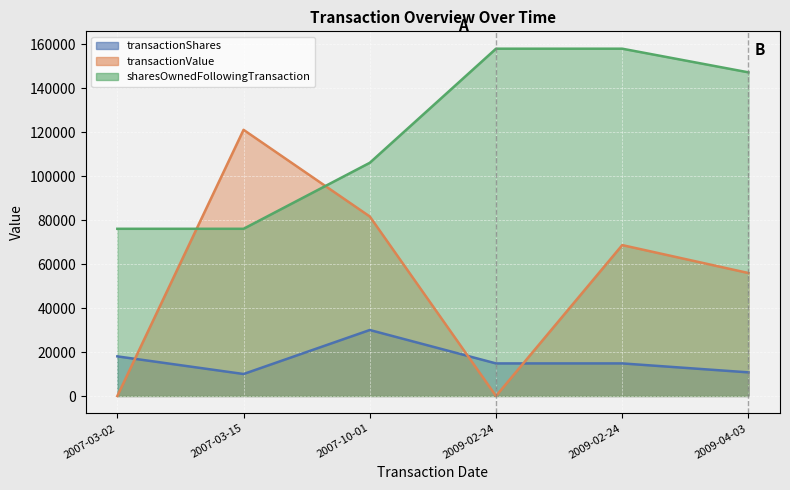

Where does the transactionShares series first go above 14816?

2007-03-02